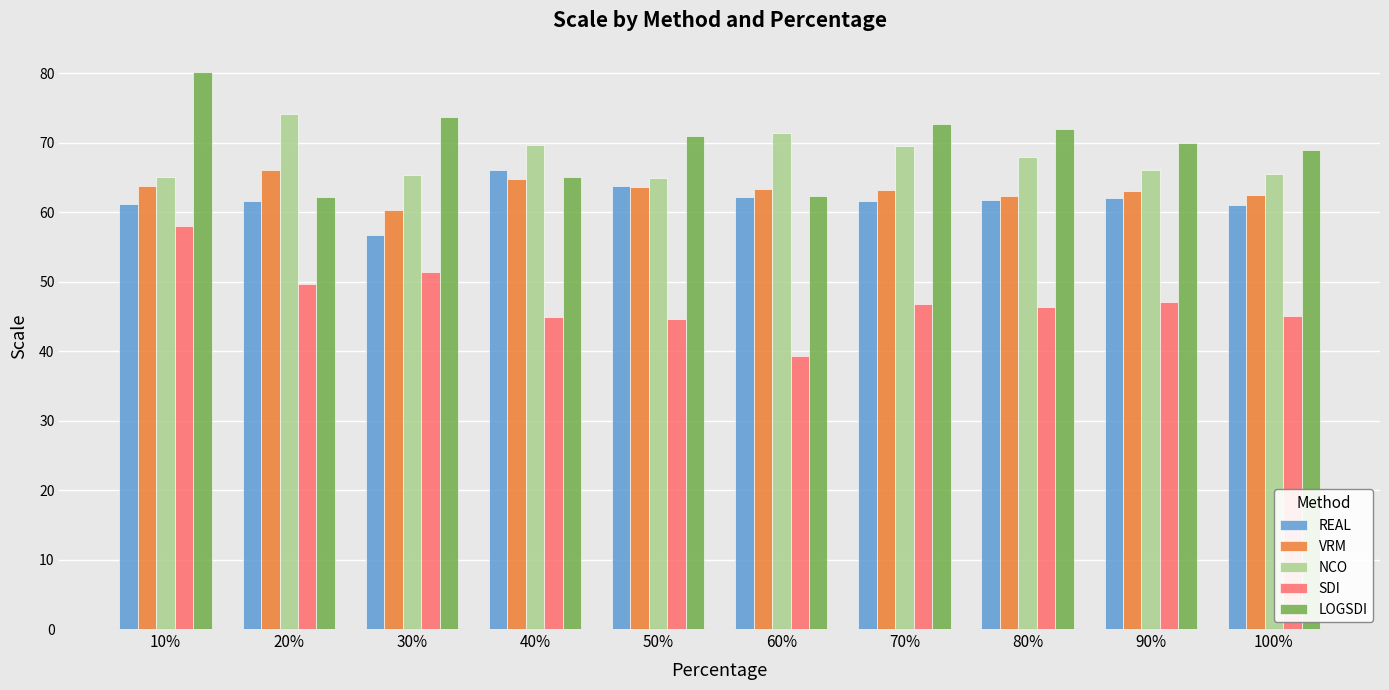

What is the difference between the maximum and second lowest values in the LOGSDI series?

17.9